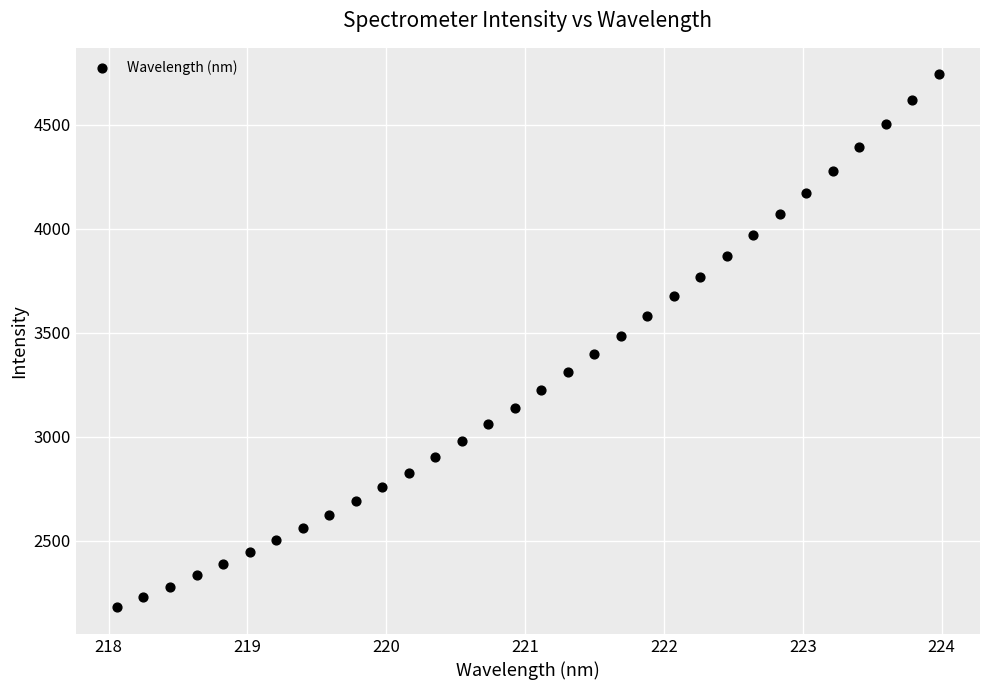

What is the range of X values (max minus min)?

5.9